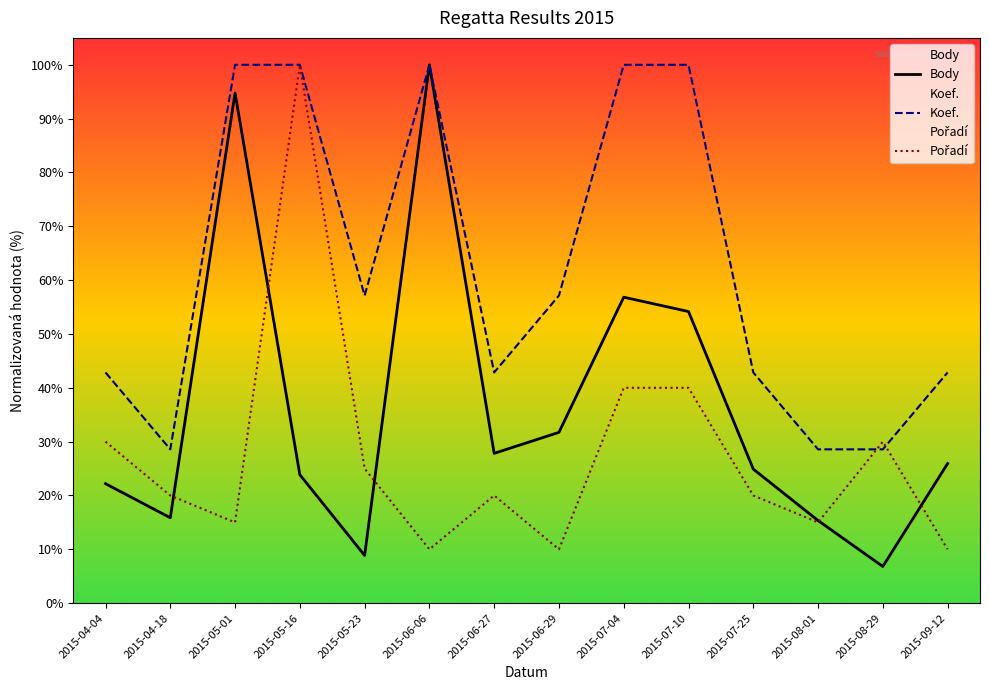

What is the smallest value displayed?

6.8